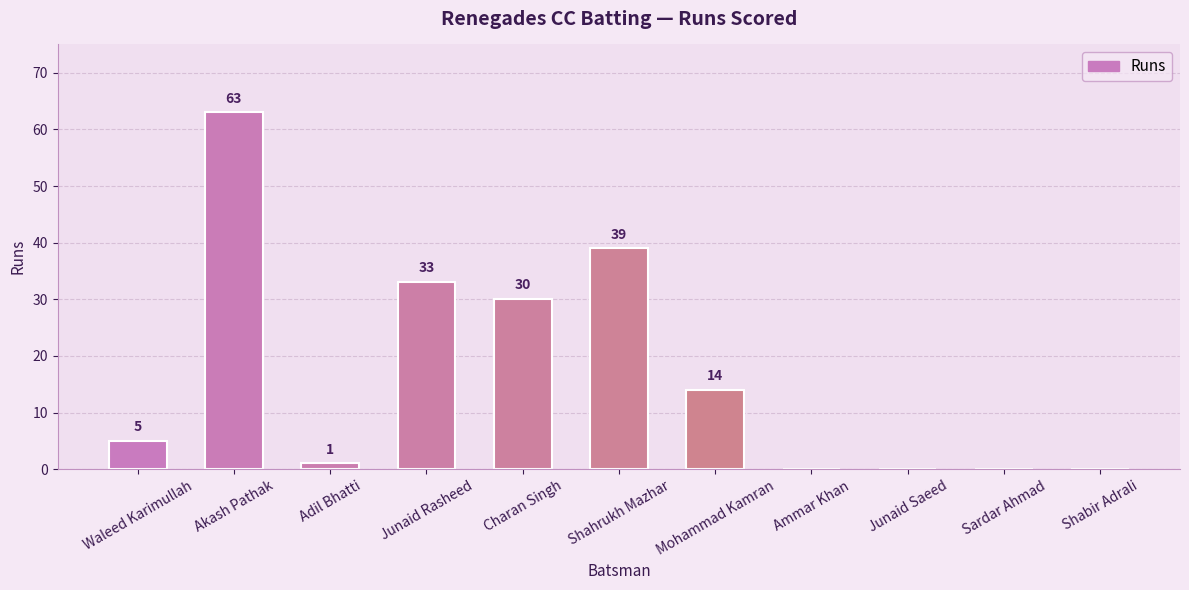

How many data points does each series have?

11